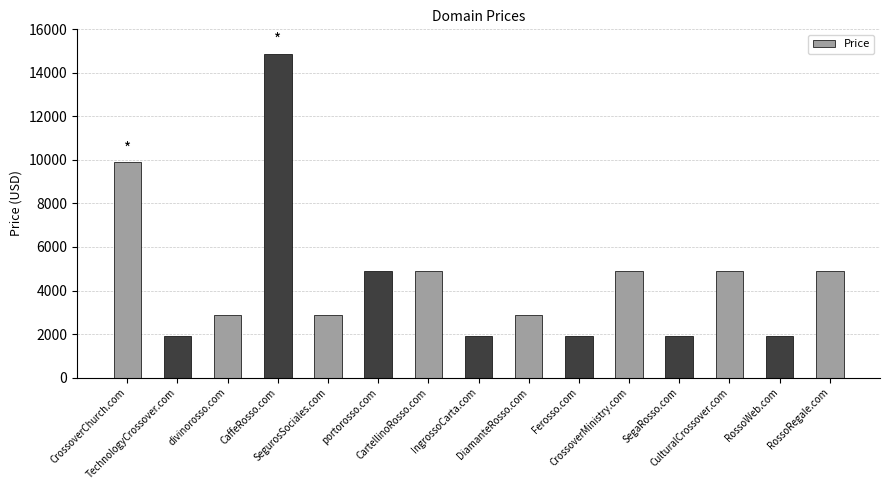

Reading left to right, what are all the values shown in this chart?

9888	1888	2888	14888	2888	4888	4888	1888	2888	1888	4888	1888	4888	1888	4888